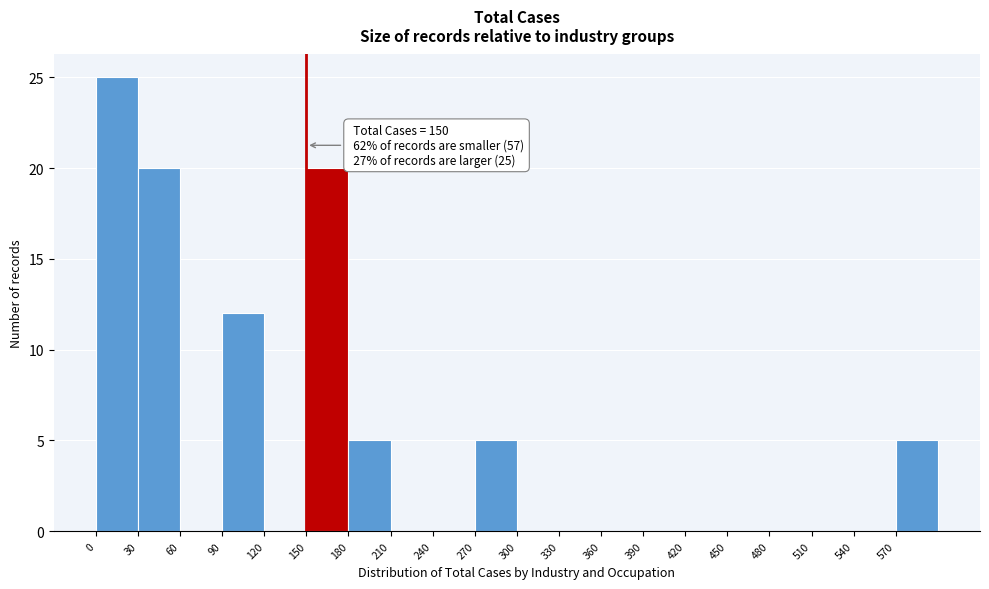

Which range on the x-axis has the tallest bar?

0 to 30